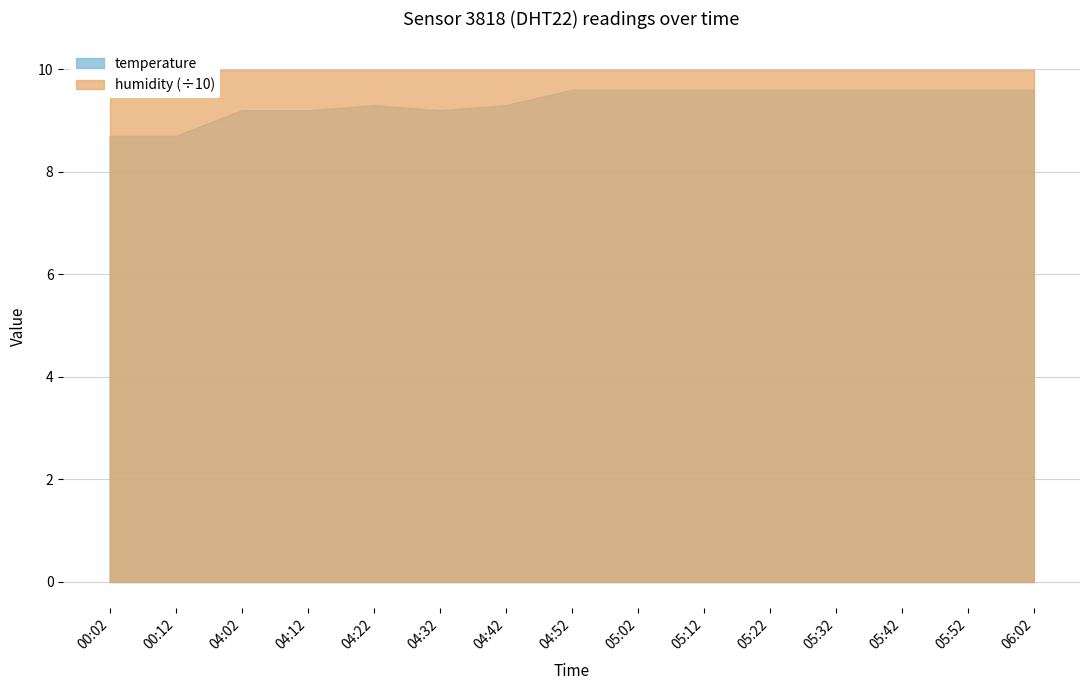

Reading left to right, what are all the values shown in this chart?

8.7	8.7	9.2	9.2	9.3	9.2	9.3	9.6	9.6	9.6	9.6	9.6	9.6	9.6	9.6